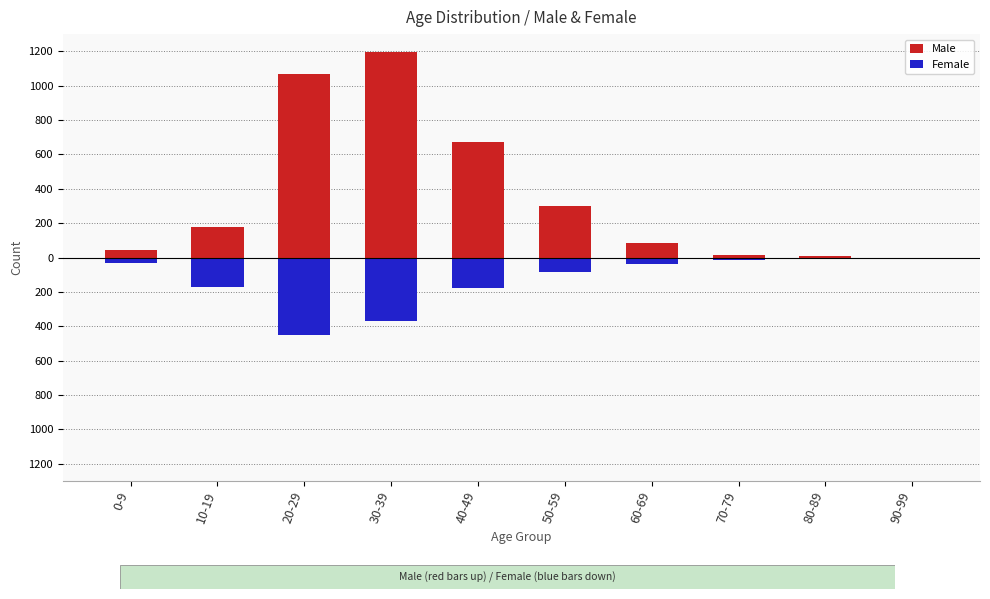

The Male series shows 14 at 70-79. True or false?

True